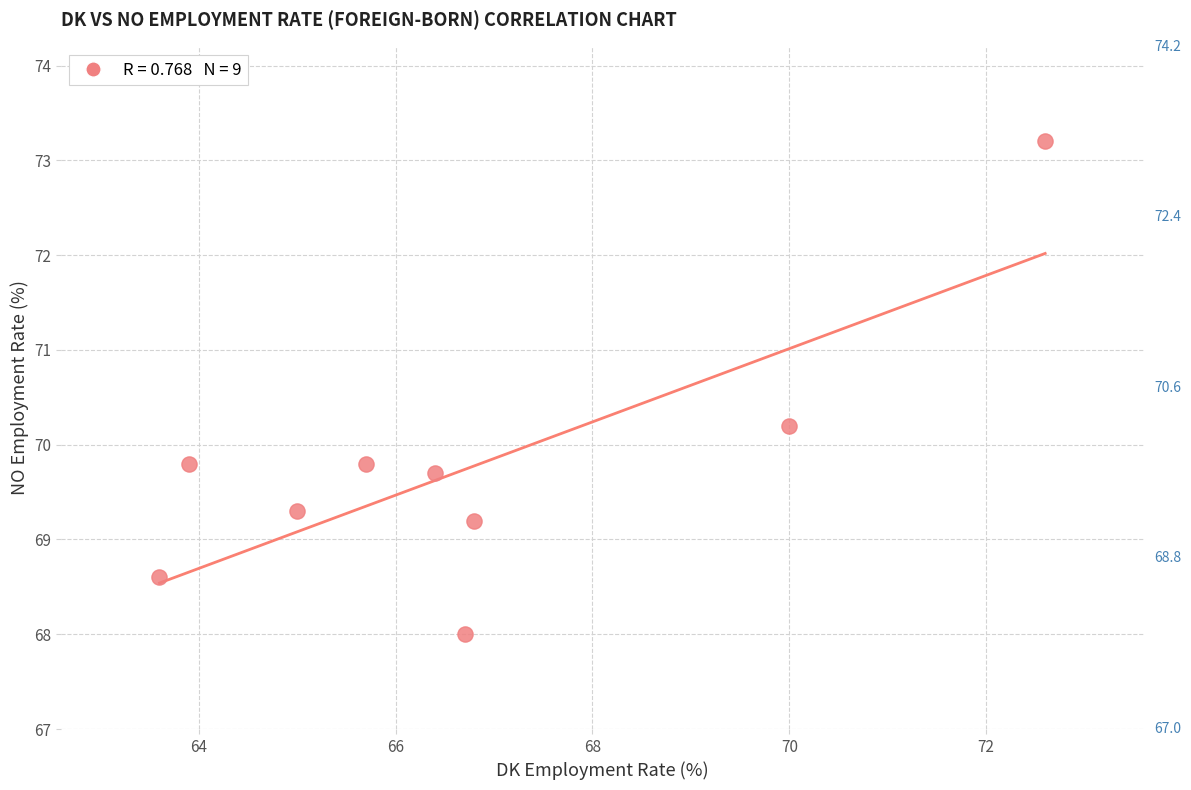

What is the range of X values (max minus min)?

9.0